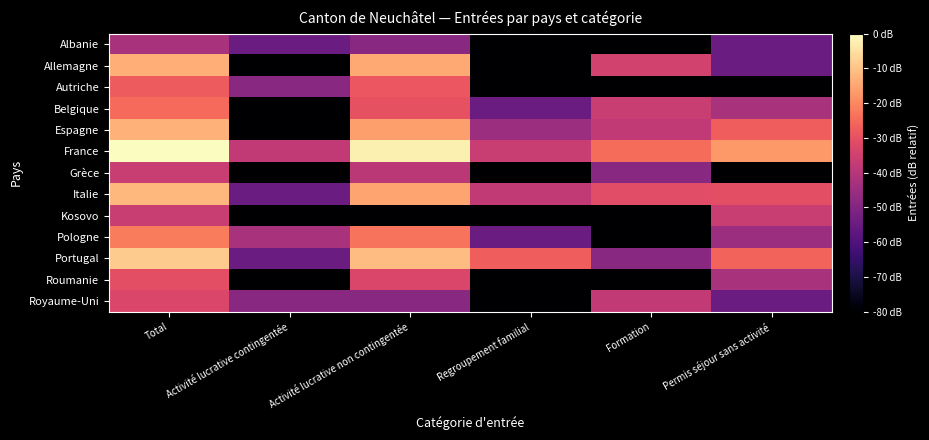

Reading left to right, extract all data points from this chart.

Albanie: Total=-42.5	Activité lucrative contingentée=-54.5	Activité lucrative non contingentée=-48.5	Regroupement familial=-120.0	Formation=-120.0	Permis séjour sans activité=-54.5
Allemagne: Total=-13.6	Activité lucrative contingentée=-120.0	Activité lucrative non contingentée=-14.5	Regroupement familial=-120.0	Formation=-34.5	Permis séjour sans activité=-54.5
Autriche: Total=-27.7	Activité lucrative contingentée=-48.5	Activité lucrative non contingentée=-28.5	Regroupement familial=-120.0	Formation=-120.0	Permis séjour sans activité=-120.0
Belgique: Total=-25.0	Activité lucrative contingentée=-120.0	Activité lucrative non contingentée=-29.9	Regroupement familial=-54.5	Formation=-36.5	Permis séjour sans activité=-42.5
Espagne: Total=-13.1	Activité lucrative contingentée=-120.0	Activité lucrative non contingentée=-16.0	Regroupement familial=-45.0	Formation=-37.6	Permis séjour sans activité=-26.9
France: Total=0.0	Activité lucrative contingentée=-37.6	Activité lucrative non contingentée=-2.3	Regroupement familial=-36.5	Formation=-24.4	Permis séjour sans activité=-17.0
Grèce: Total=-36.5	Activité lucrative contingentée=-120.0	Activité lucrative non contingentée=-39.0	Regroupement familial=-120.0	Formation=-48.5	Permis séjour sans activité=-120.0
Italie: Total=-12.1	Activité lucrative contingentée=-54.5	Activité lucrative non contingentée=-15.1	Regroupement familial=-37.6	Formation=-31.0	Permis séjour sans activité=-30.4
Kosovo: Total=-36.5	Activité lucrative contingentée=-120.0	Activité lucrative non contingentée=-120.0	Regroupement familial=-120.0	Formation=-120.0	Permis séjour sans activité=-36.5
Pologne: Total=-21.6	Activité lucrative contingentée=-42.5	Activité lucrative non contingentée=-23.4	Regroupement familial=-54.5	Formation=-120.0	Permis séjour sans activité=-45.0
Portugal: Total=-8.5	Activité lucrative contingentée=-54.5	Activité lucrative non contingentée=-11.2	Regroupement familial=-26.9	Formation=-48.5	Permis séjour sans activité=-26.2
Roumanie: Total=-30.4	Activité lucrative contingentée=-120.0	Activité lucrative non contingentée=-32.9	Regroupement familial=-120.0	Formation=-120.0	Permis séjour sans activité=-42.5
Royaume-Uni: Total=-32.9	Activité lucrative contingentée=-48.5	Activité lucrative non contingentée=-48.5	Regroupement familial=-120.0	Formation=-37.6	Permis séjour sans activité=-54.5